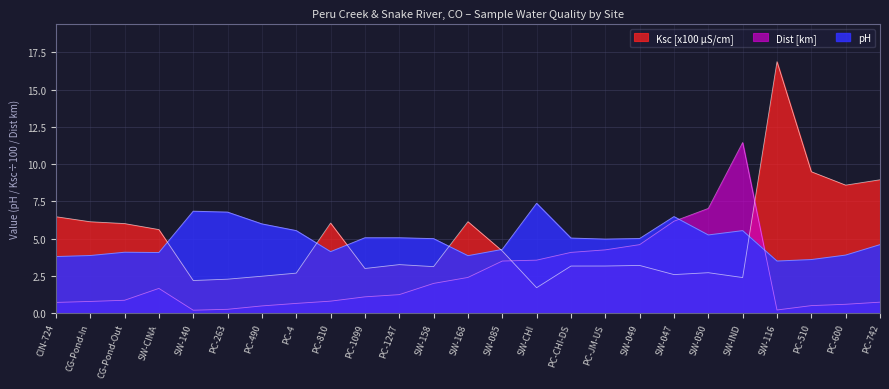

Reading right to left, transcribe all the data shown in this chart.

pH: 4.6	3.9	3.6	3.5	5.5	5.2	6.5	5.0	5.0	5.0	7.4	4.3	3.9	5.0	5.1	5.1	4.1	5.5	6.0	6.8	6.8	4.1	4.1	3.9	3.8
Ksc: 8.9	8.6	9.5	16.9	2.4	2.7	2.6	3.2	3.2	3.2	1.7	4.2	6.1	3.1	3.3	3.0	6.0	2.7	2.5	2.3	2.2	5.6	6.0	6.1	6.5
Dist [m]: 0.7	0.6	0.5	0.2	11.4	7.0	6.2	4.6	4.2	4.1	3.6	3.5	2.4	2.0	1.2	1.1	0.8	0.7	0.5	0.3	0.2	1.7	0.9	0.8	0.7